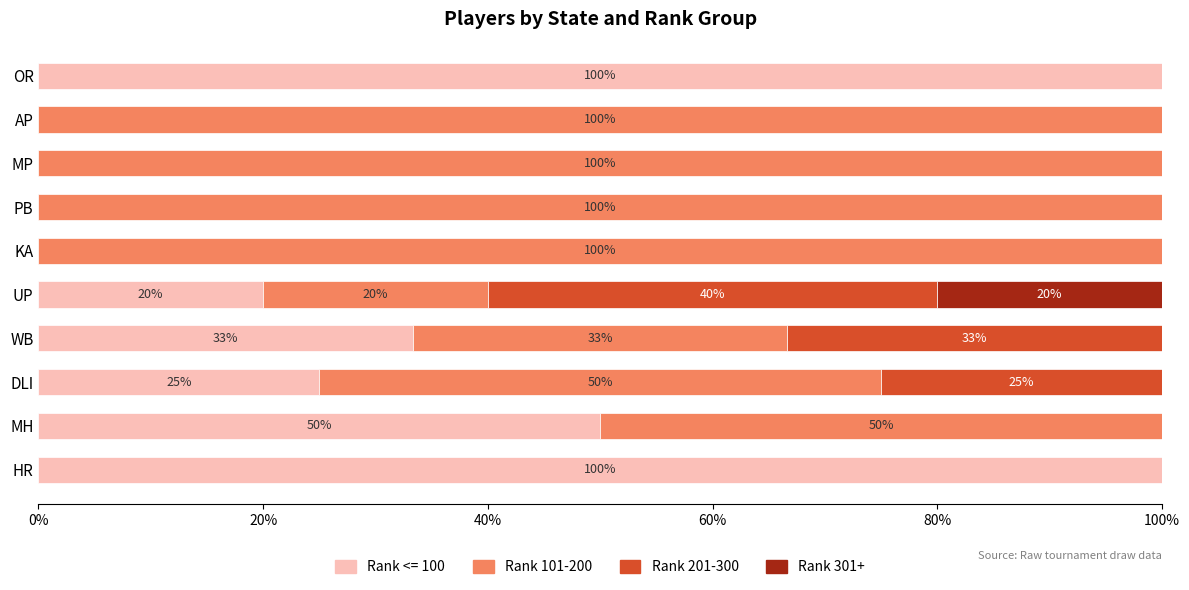

Which series has the largest range (max minus min)?

Rank 101-200